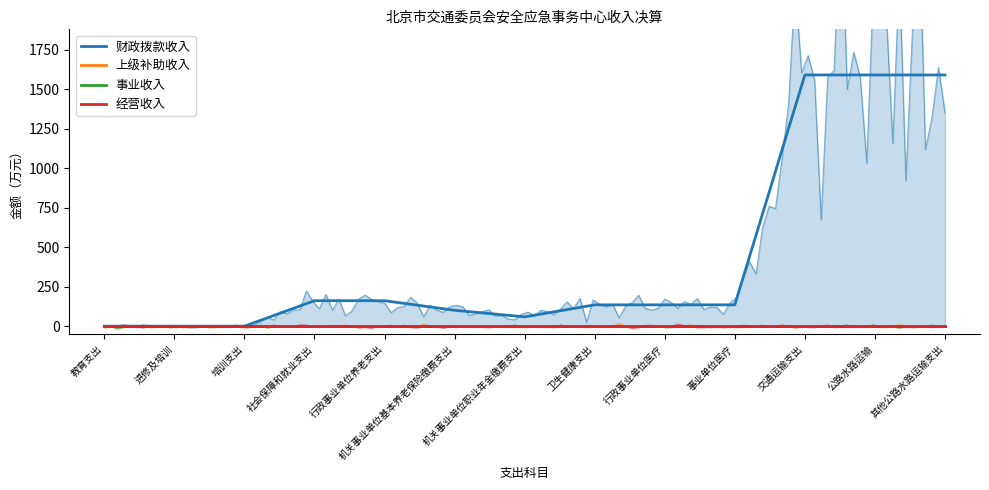

Which category has the highest value in the 经营收入 series?

教育支出